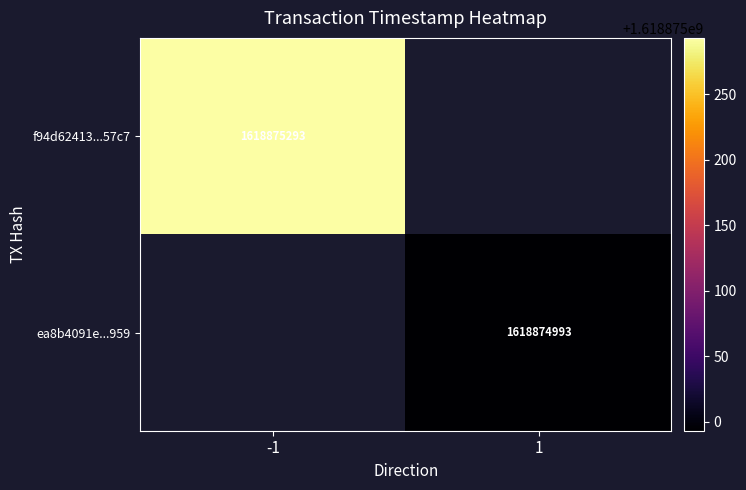

List the series in order of their overall mean, highest first.

f94d62413cb707878c2cd9be5364e14092a57c7, ea8b4091e9bb93f0215b2f14dc764e8ff893959